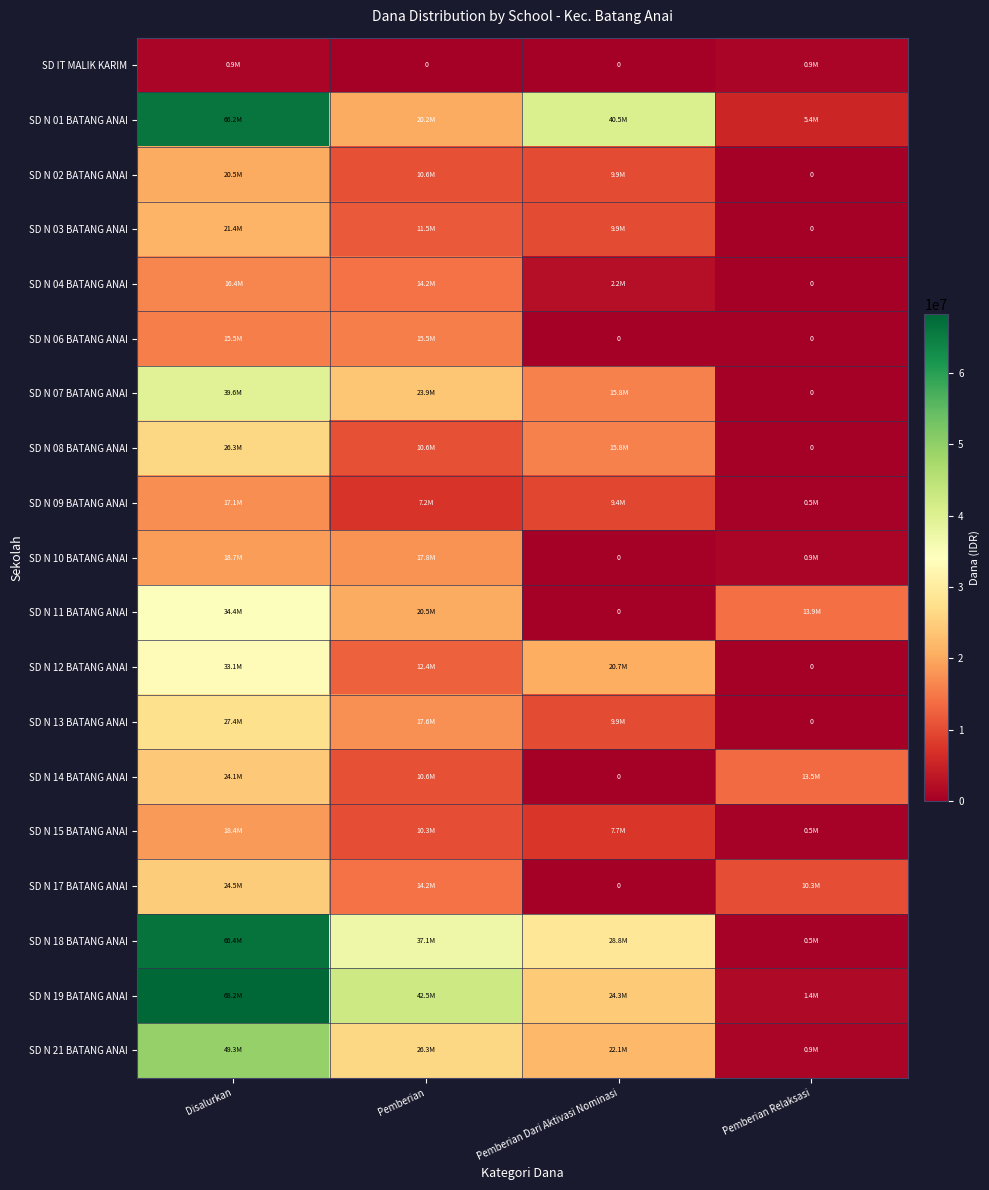

What is the difference between the second highest and minimum values in the SD N 15 BATANG ANAI series?

9900000